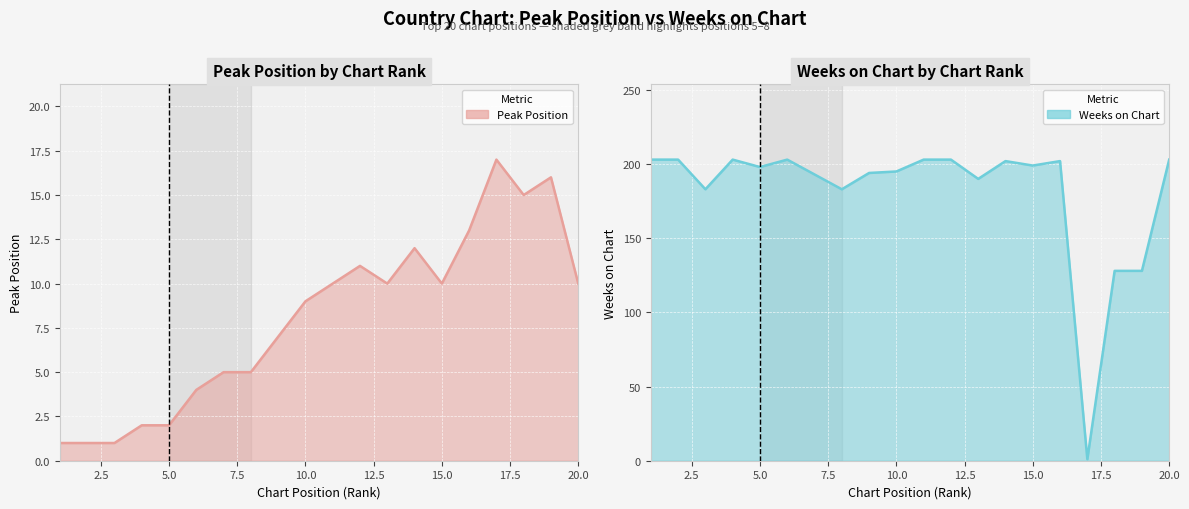

Reading left to right, what are all the values shown in this chart?

Peak Position: 1	1	1	2	2	4	5	5	7	9	10	11	10	12	10	13	17	15	16	10
Weeks on Chart: 203	203	183	203	198	203	193	183	194	195	203	203	190	202	199	202	1	128	128	203